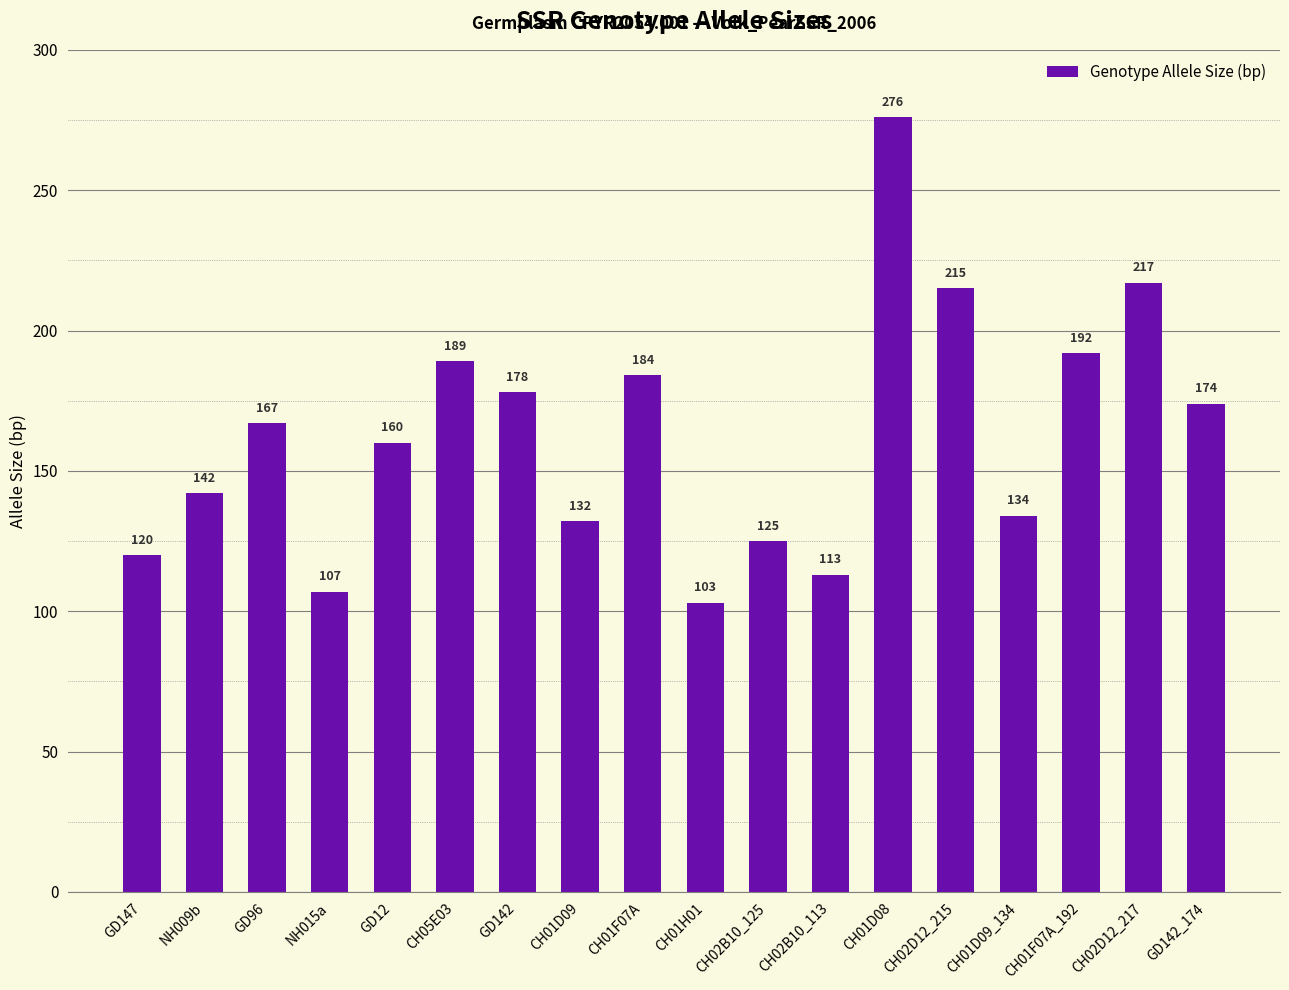

What is the sum of the values at GD96 and CH02D12_217?

384